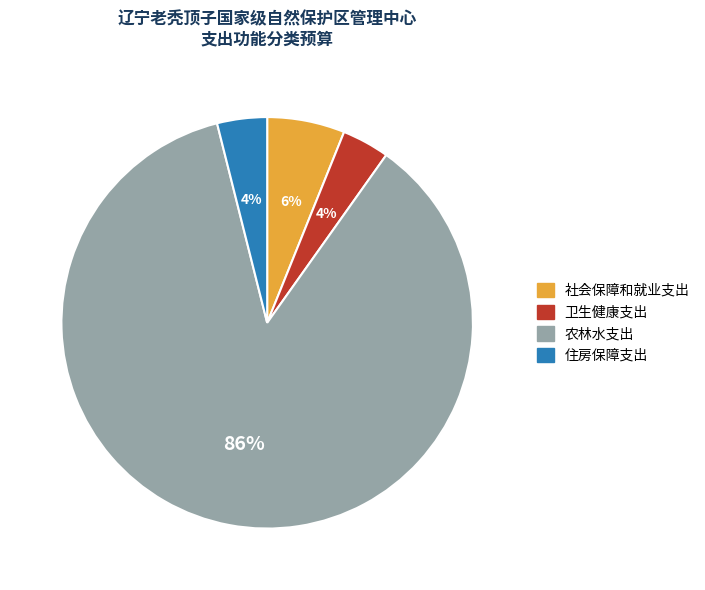

What percentage is the 卫生健康支出 slice, to the nearest percent?

4%